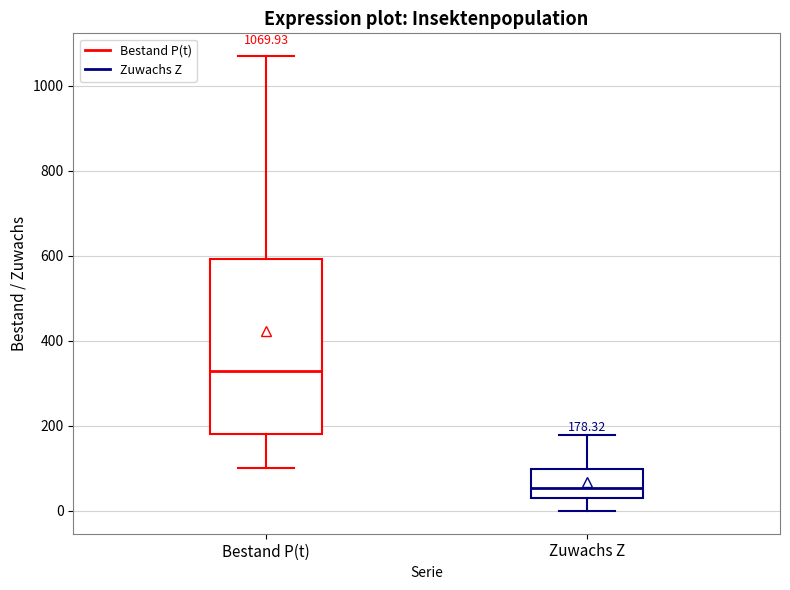

Which box has the highest median line?

Bestand P(t)